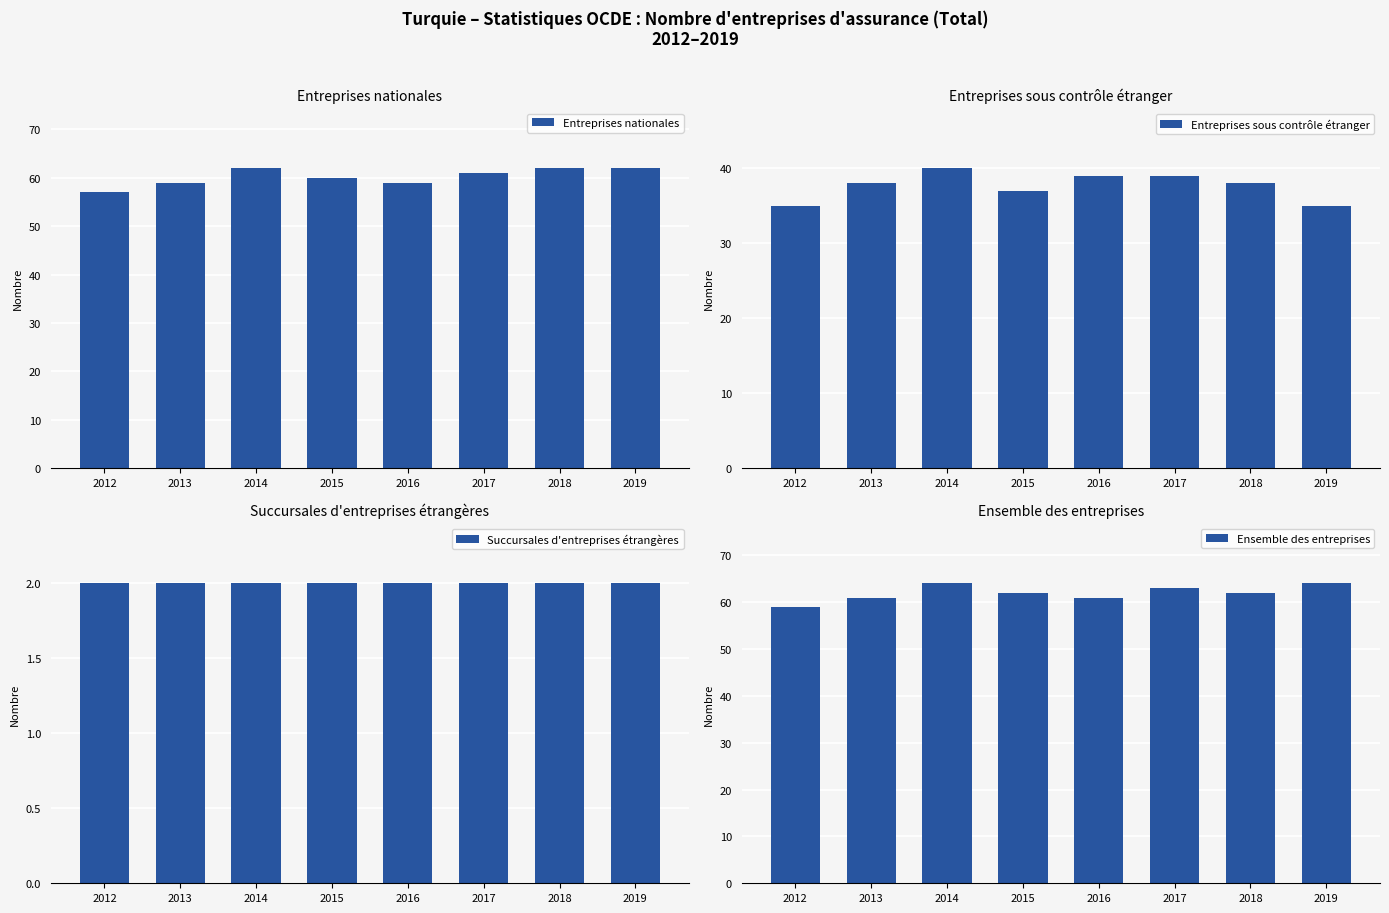

List the series in order of their peak value, highest first.

Ensemble des entreprises, Entreprises nationales, Entreprises sous contrôle étranger, Succursales d'entreprises étrangères